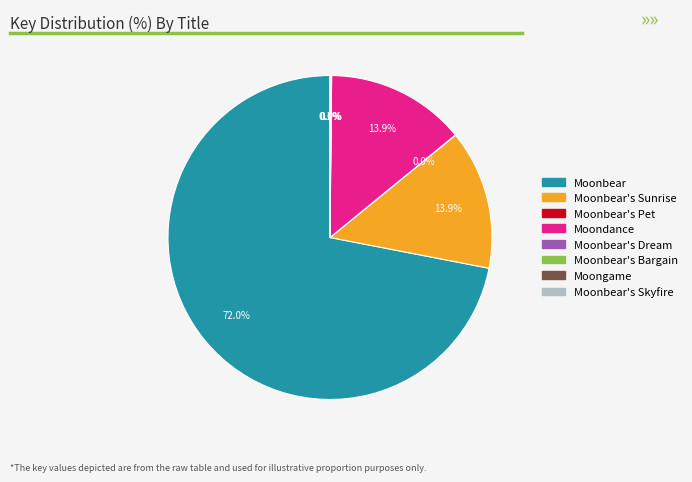

Does any single category account for the majority?

Yes